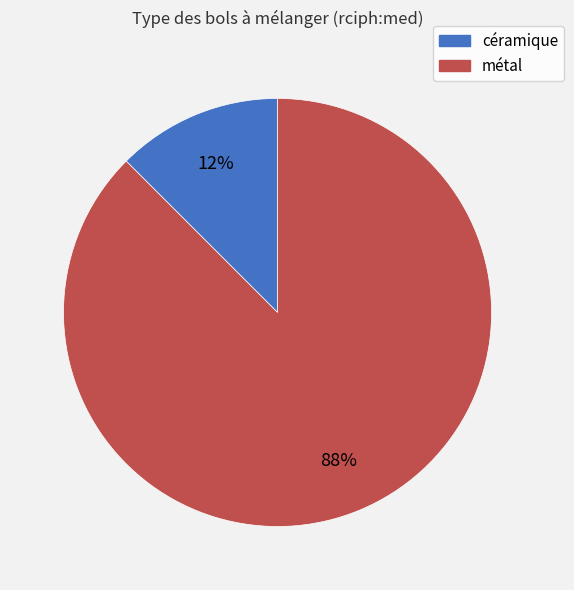

Between métal and céramique, which is larger?

métal